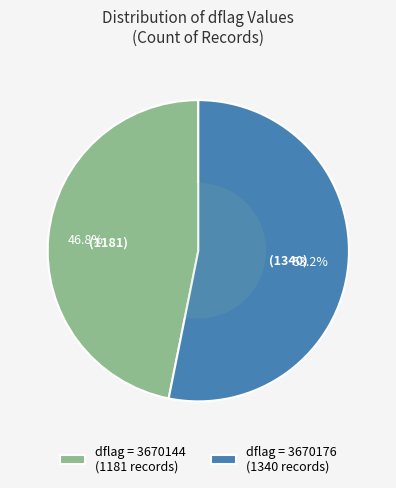

How much of the chart is everything except dflag = 3670144 (1181 records)?

53.2%